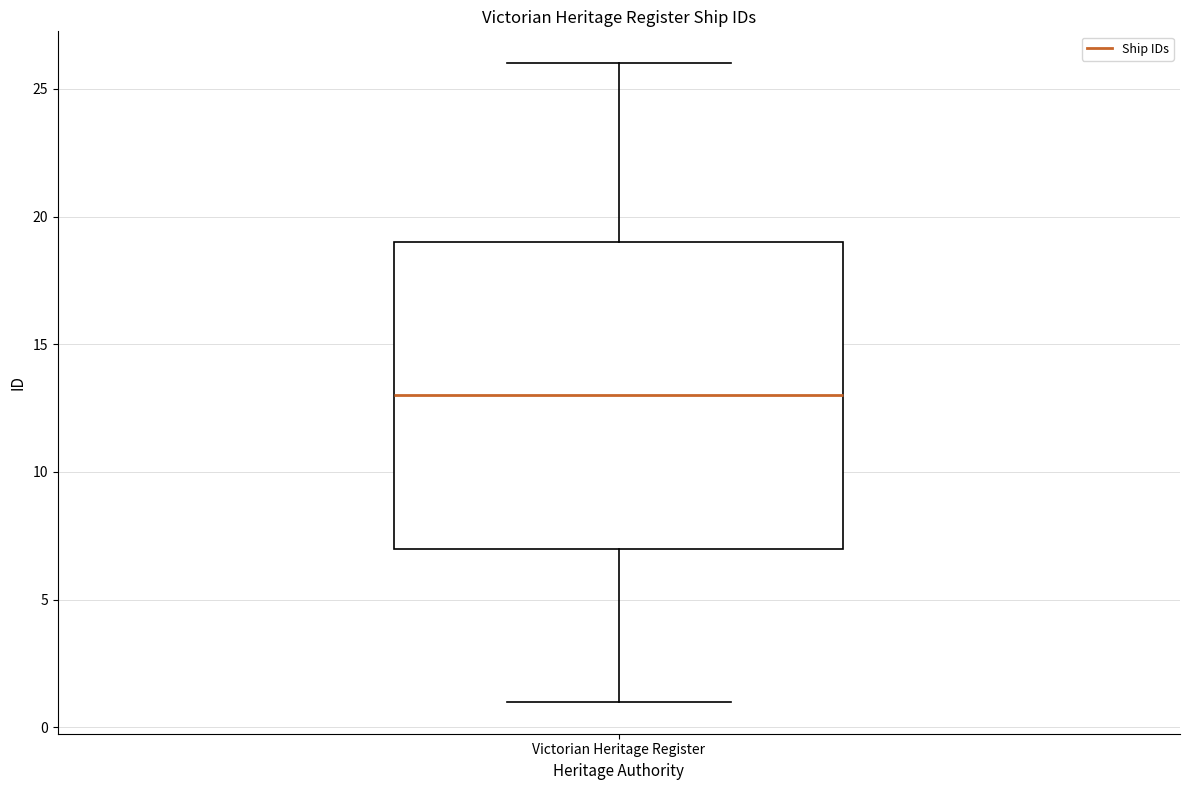

Read this box plot against the y-axis: the position of the median line, the range covered by the box, and the ends of both whiskers. The values are not printed on the chart, so give them approximately, as read against the axis.

median 13, box 7 to 19, whiskers 1 to 26